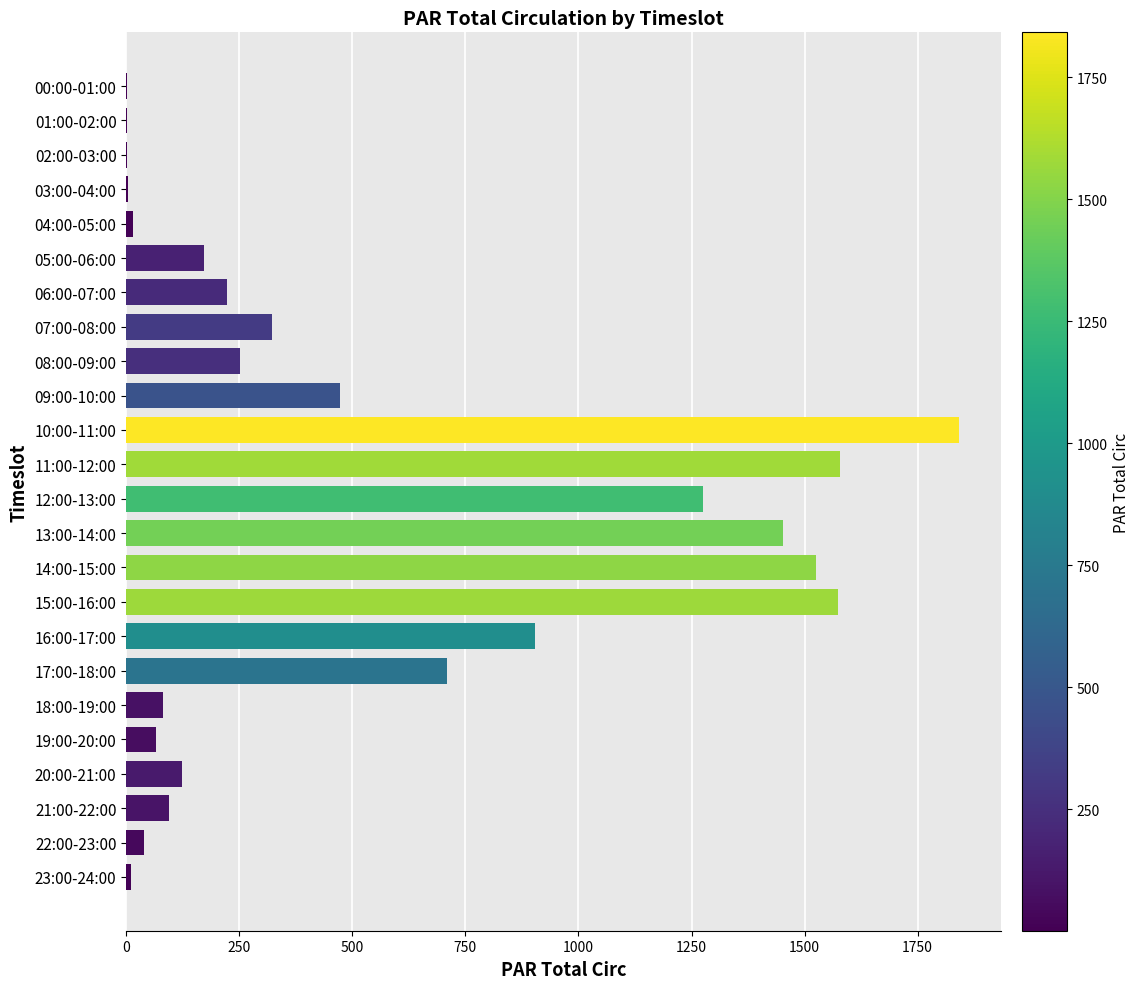

What is the sum of all values?

12740